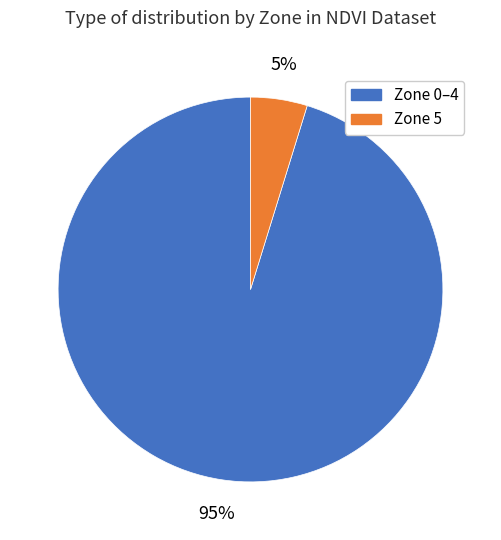

To the nearest percent, what is the average slice percentage?

50%